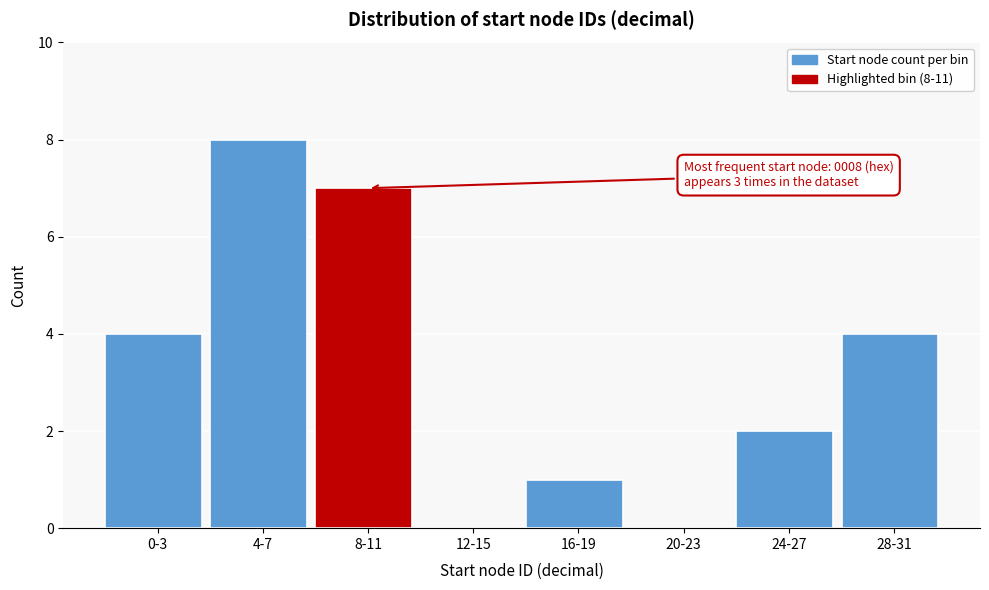

Reading right to left, transcribe all the data shown in this chart.

28-31=4	24-27=2	20-23=0	16-19=1	12-15=0	8-11=7	4-7=8	0-3=4